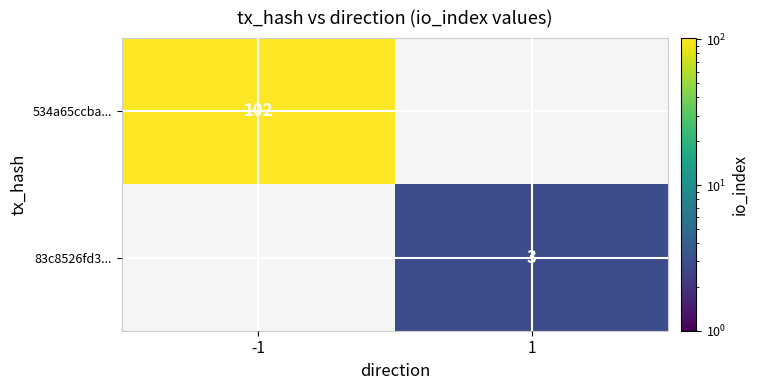

The 534a65ccba... series shows 41 at -1. True or false?

False